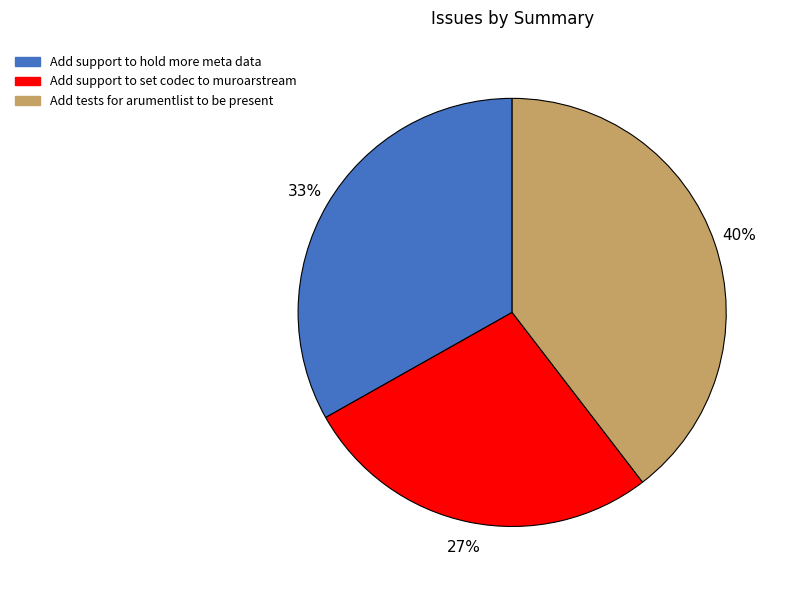

Which has a higher value, Add tests for arumentlist to be present or Add support to hold more meta data?

Add tests for arumentlist to be present